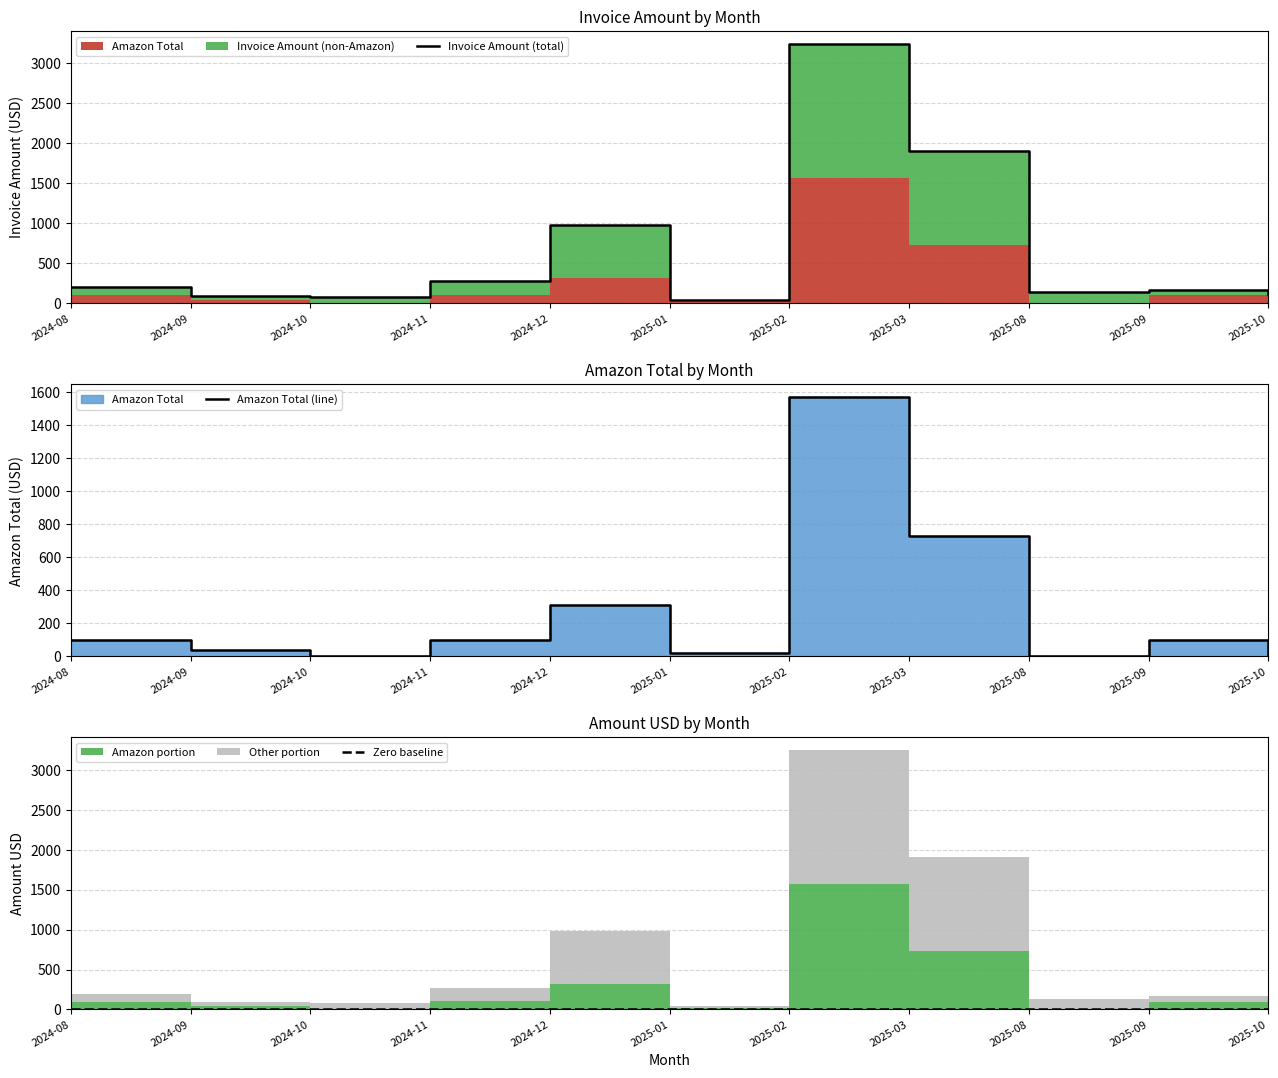

What is the spread (max minus min) of values at 2025-02?

3243.1